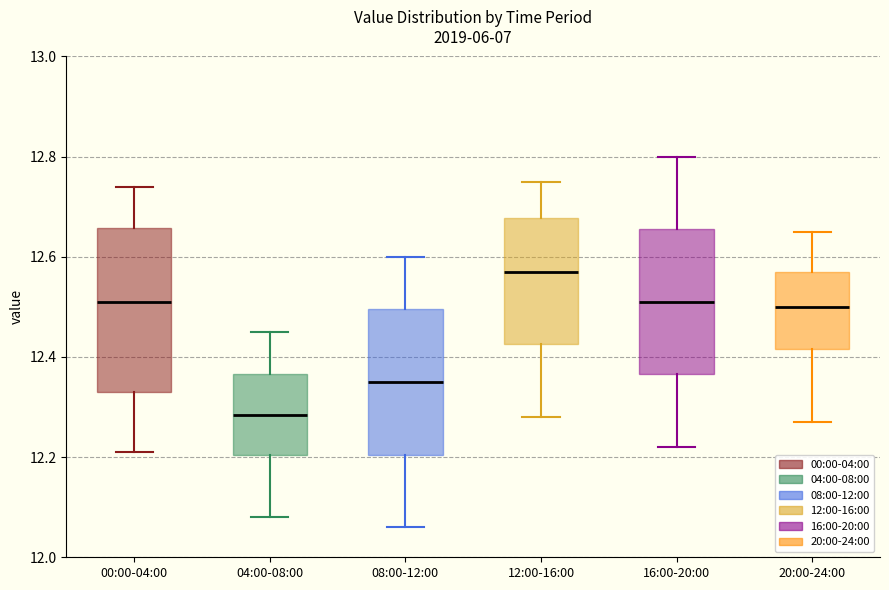

Reading left to right, transcribe this box plot: for each box, give where its median line is, the range the box spans, and where its two whiskers end, as read against the y-axis. The values are not printed on the chart, so give them approximately, as read against the axis.

00:00-04:00: median 12.52, box 12.34 to 12.66, whiskers 12.22 to 12.74
04:00-08:00: median 12.28, box 12.20 to 12.36, whiskers 12.08 to 12.46
08:00-12:00: median 12.36, box 12.20 to 12.50, whiskers 12.06 to 12.60
12:00-16:00: median 12.58, box 12.42 to 12.68, whiskers 12.28 to 12.76
16:00-20:00: median 12.52, box 12.36 to 12.66, whiskers 12.22 to 12.80
20:00-24:00: median 12.50, box 12.42 to 12.58, whiskers 12.28 to 12.66